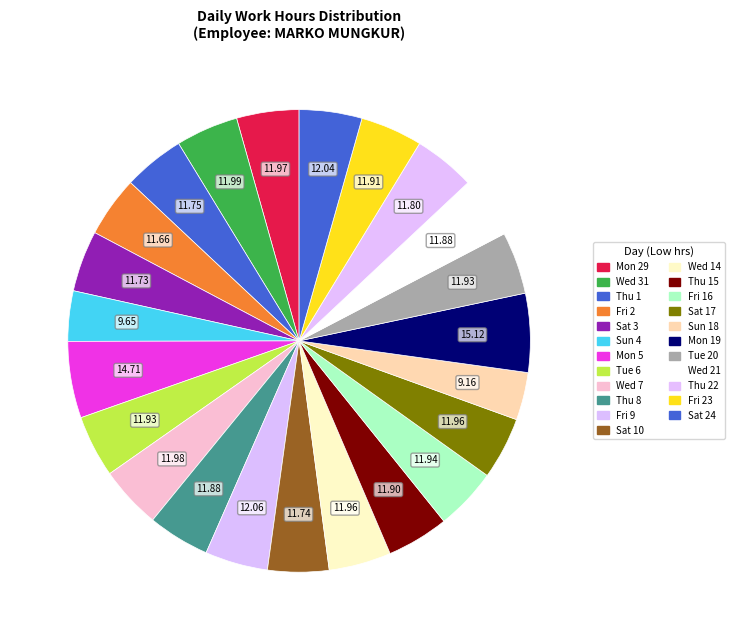

Which slice is the largest?

Mon 19